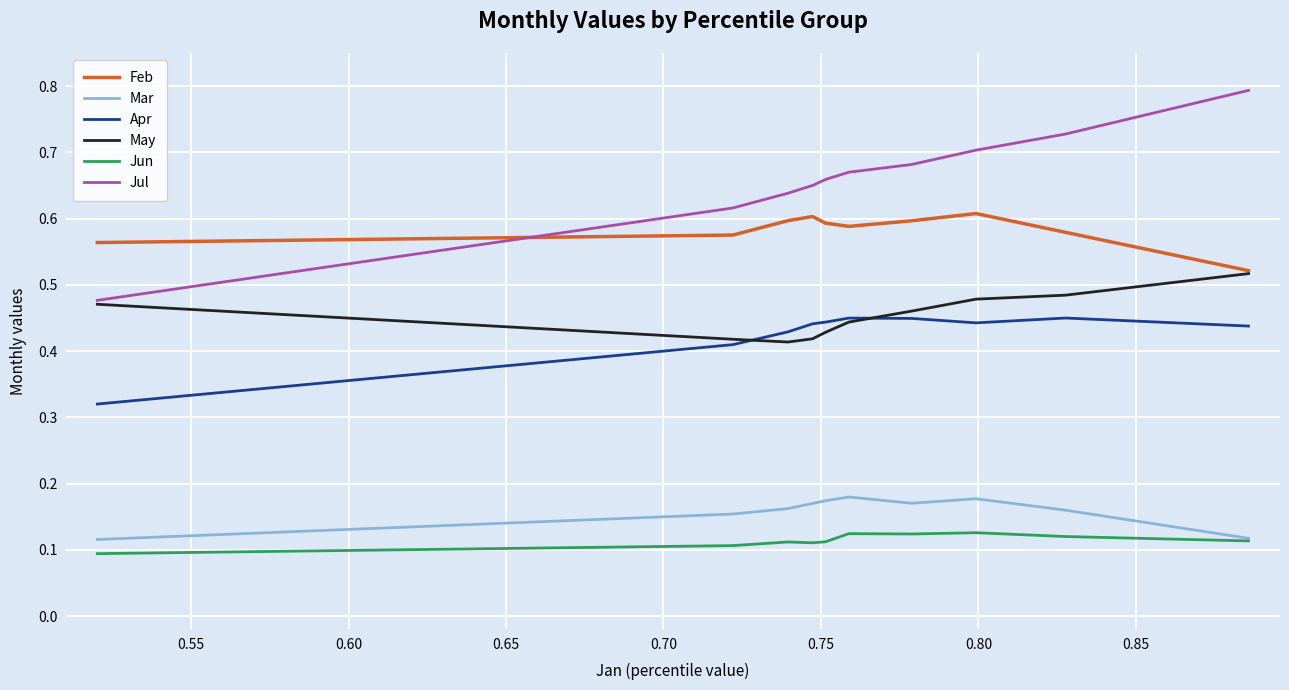

True or false: Mar and Feb intersect in this chart.

False